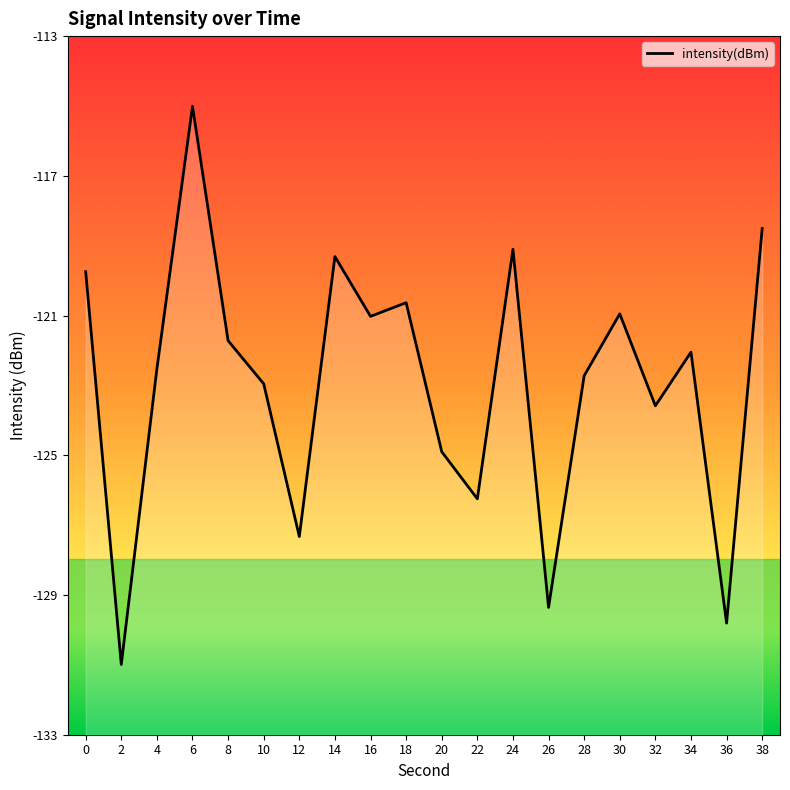

What is the change in value from 0 to 30?

-1.2